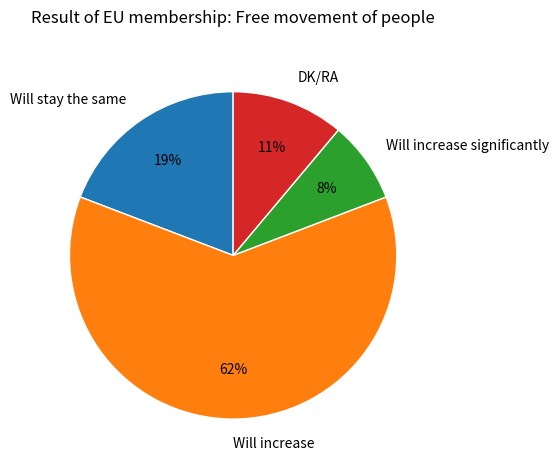

Rank the categories by value from highest to lowest.

Will increase, Will stay the same, DK/RA, Will increase significantly